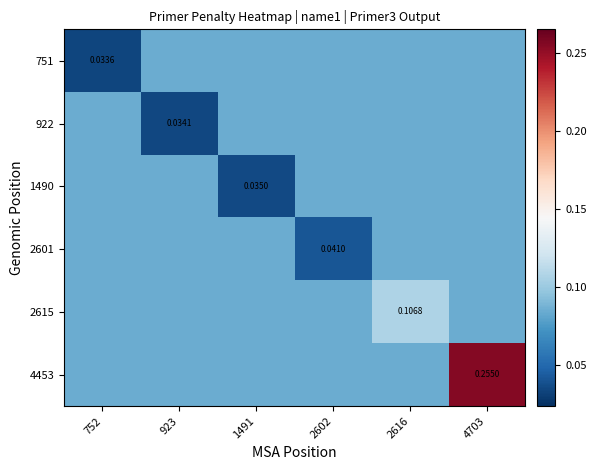

At which category is the sum across all series the highest?

4703